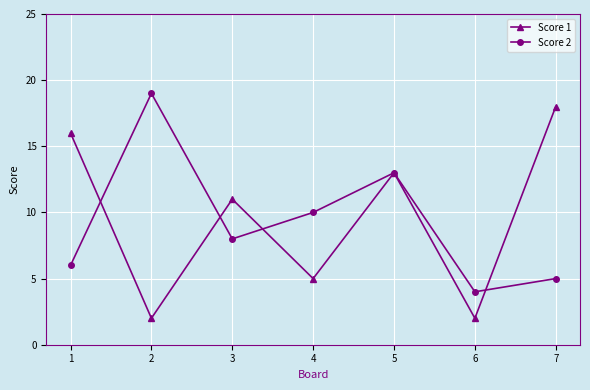

Is the value of Score 2 at 4 greater than the value of Score 1 at 3?

No